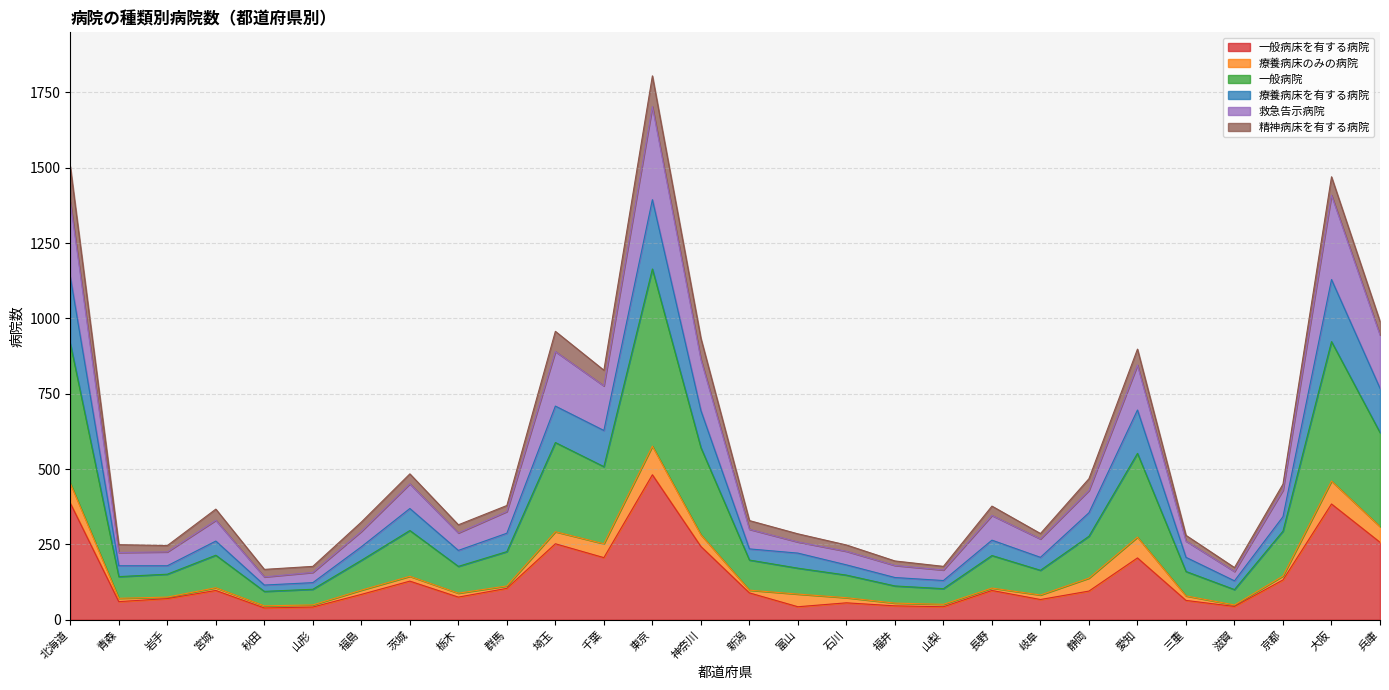

What position from the left is 岐阜?

21